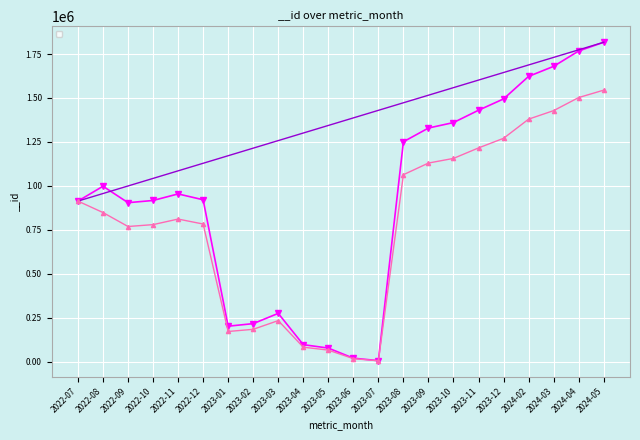

How many data points does each series have?

22